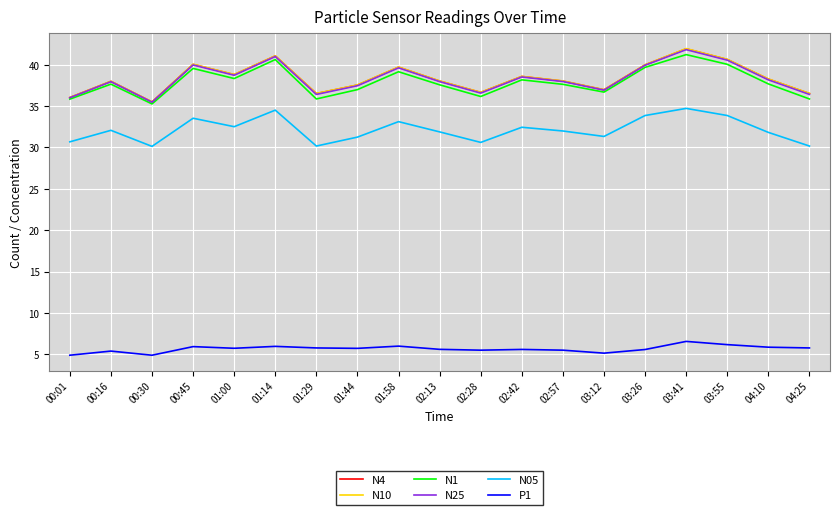

How many interior local peaks does the N1 series have?

6